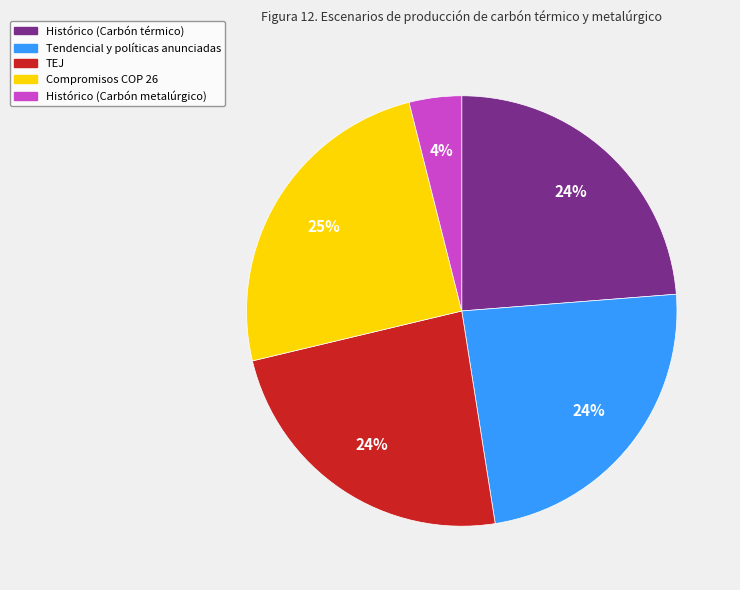

Between TEJ and Histórico (Carbón metalúrgico), which is larger?

TEJ